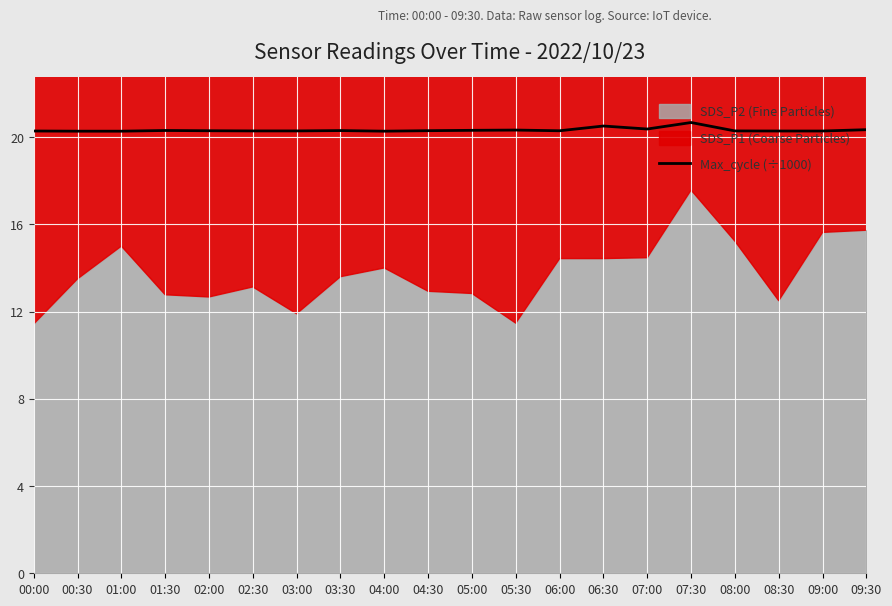

Count the number of categories in the chart.

20